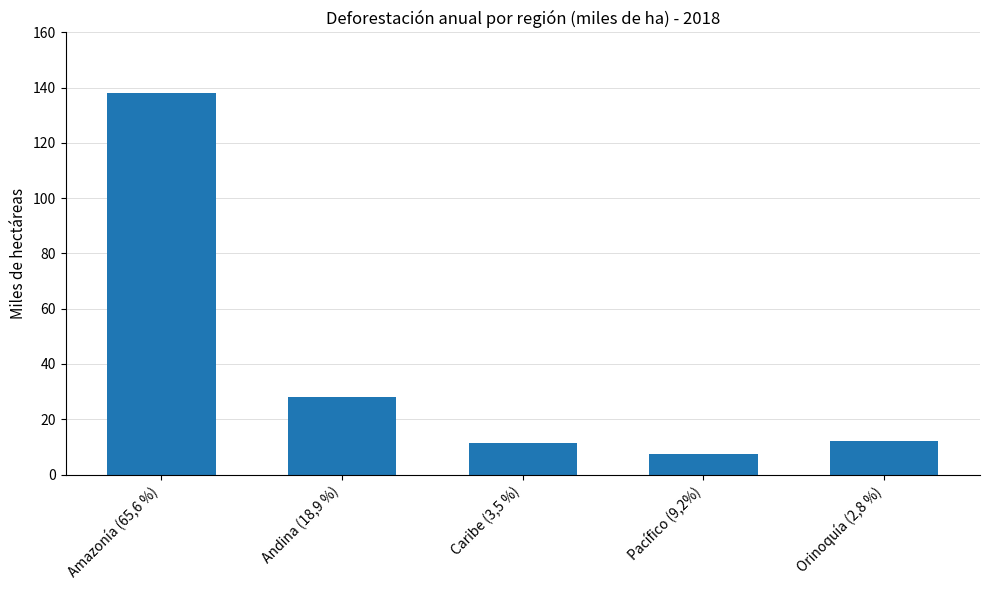

Reading right to left, what are all the values shown in this chart?

12.1	7.5	11.4	28.1	138.2